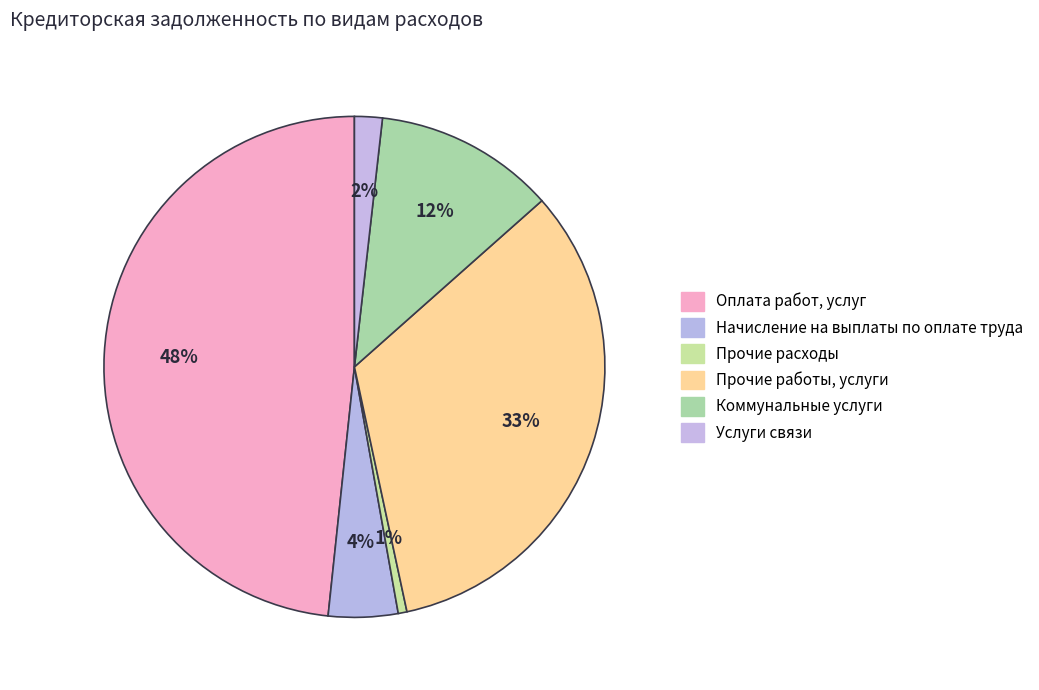

To the nearest percent, what is the average slice percentage?

17%